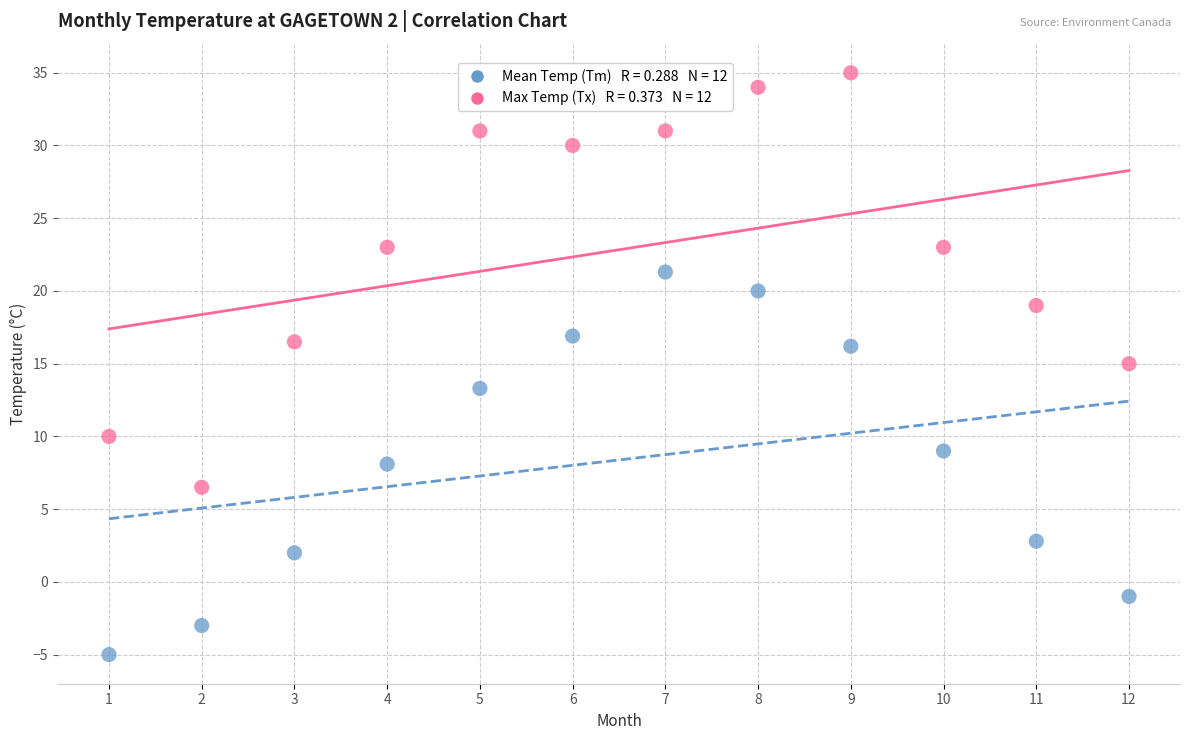

Across all data points, what is the range of X values (max minus min)?

11.0